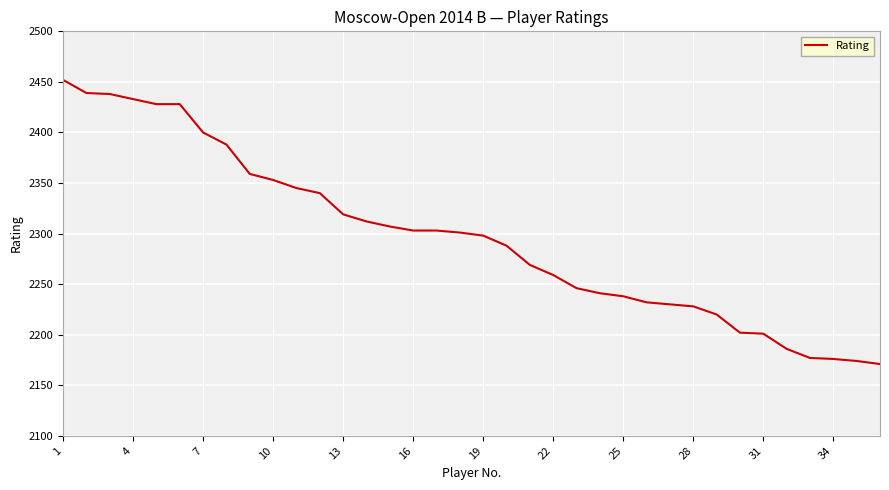

What is the smallest value displayed?

2171